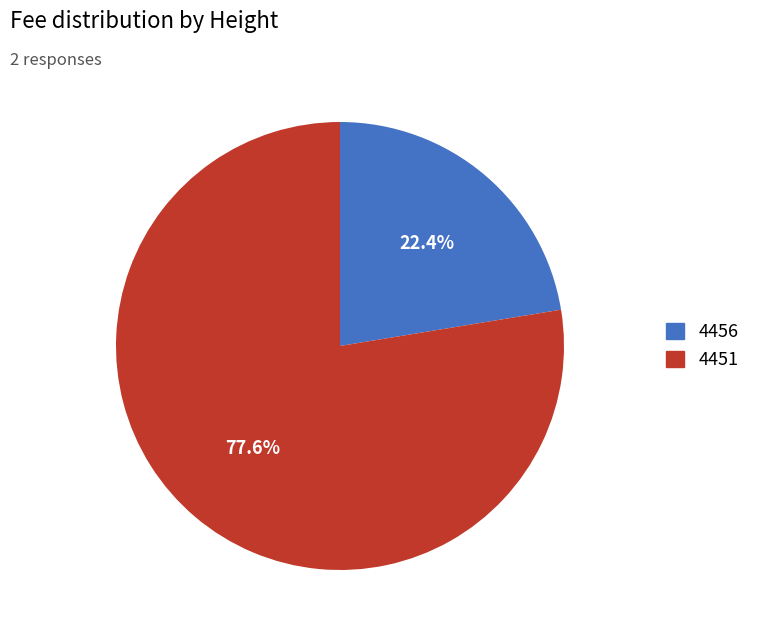

What is the ratio of the value at 4451 to the value at 4456?

3.5